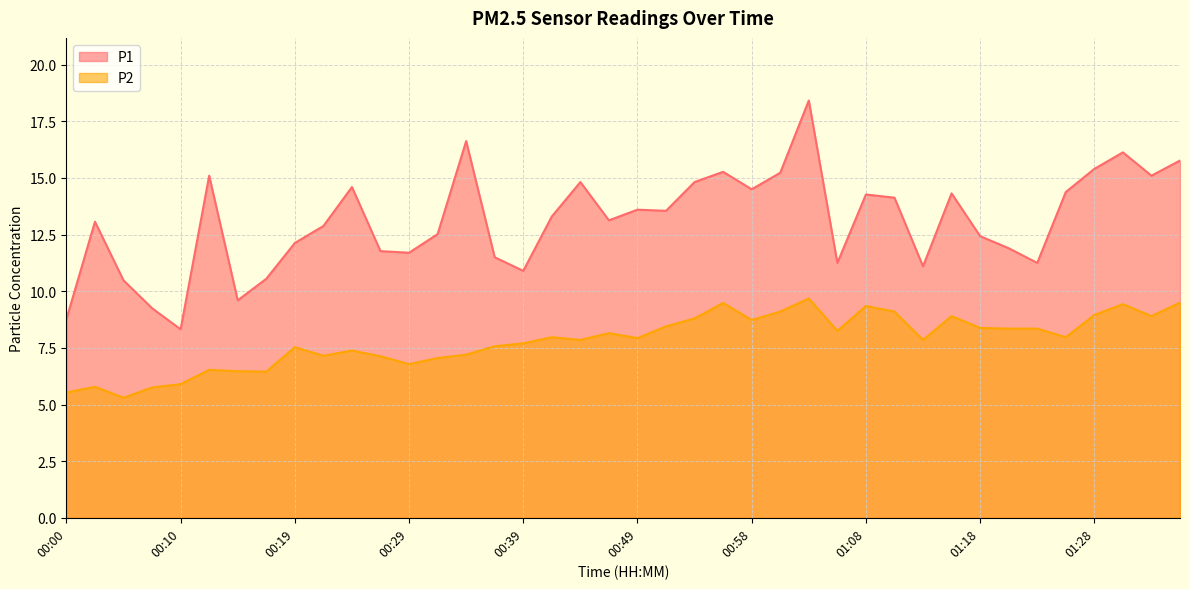

What is the minimum value for P1?

8.3